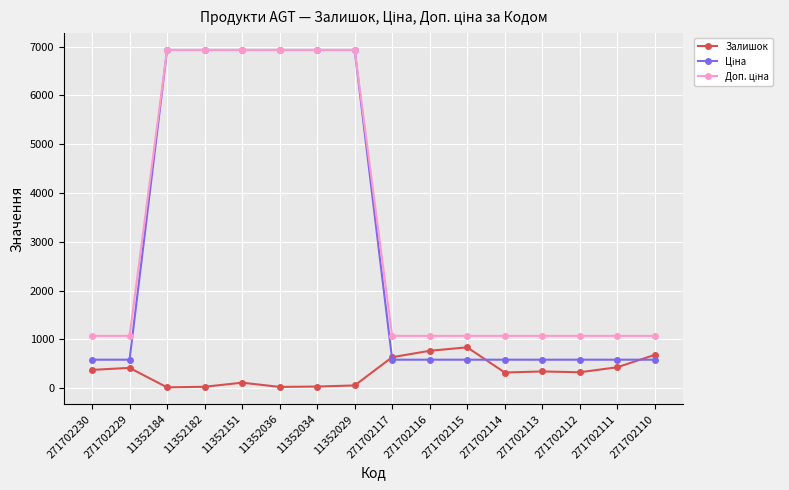

What is the total value across all series at 11352034?

13895.1